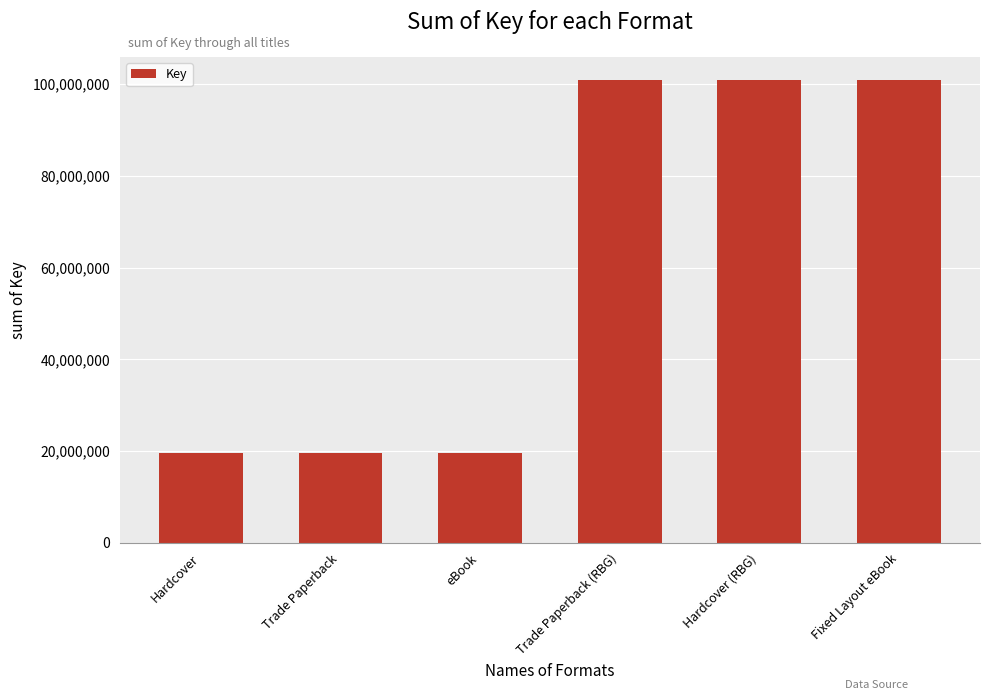

What is the sum of the values at Hardcover and Hardcover (RBG)?

120579190